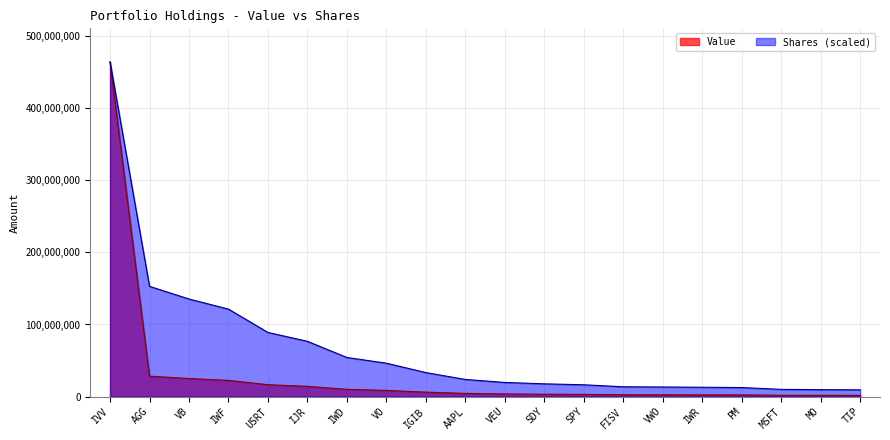

What is the average value of the Shares series?

66608972.8